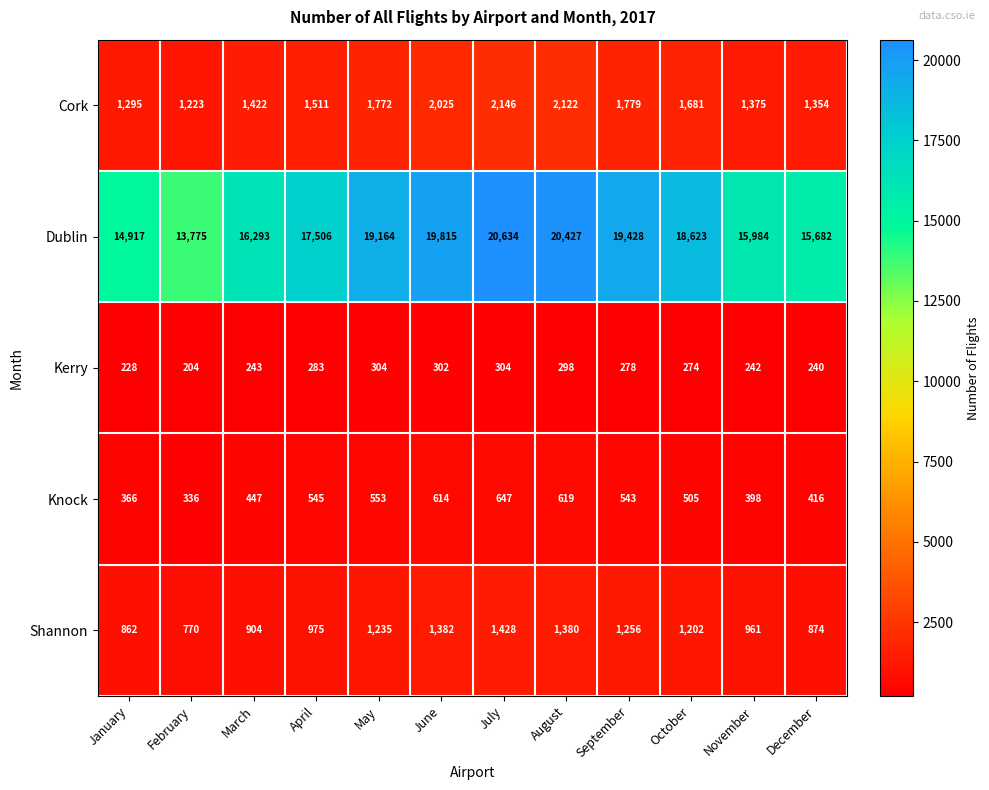

True or false: Knock has a value of 247 at October.

False